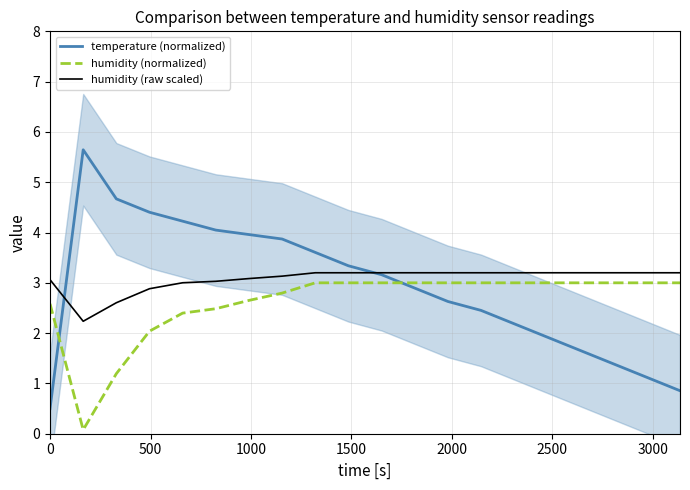

True or false: humidity (raw scaled) and humidity (normalized) intersect in this chart.

False